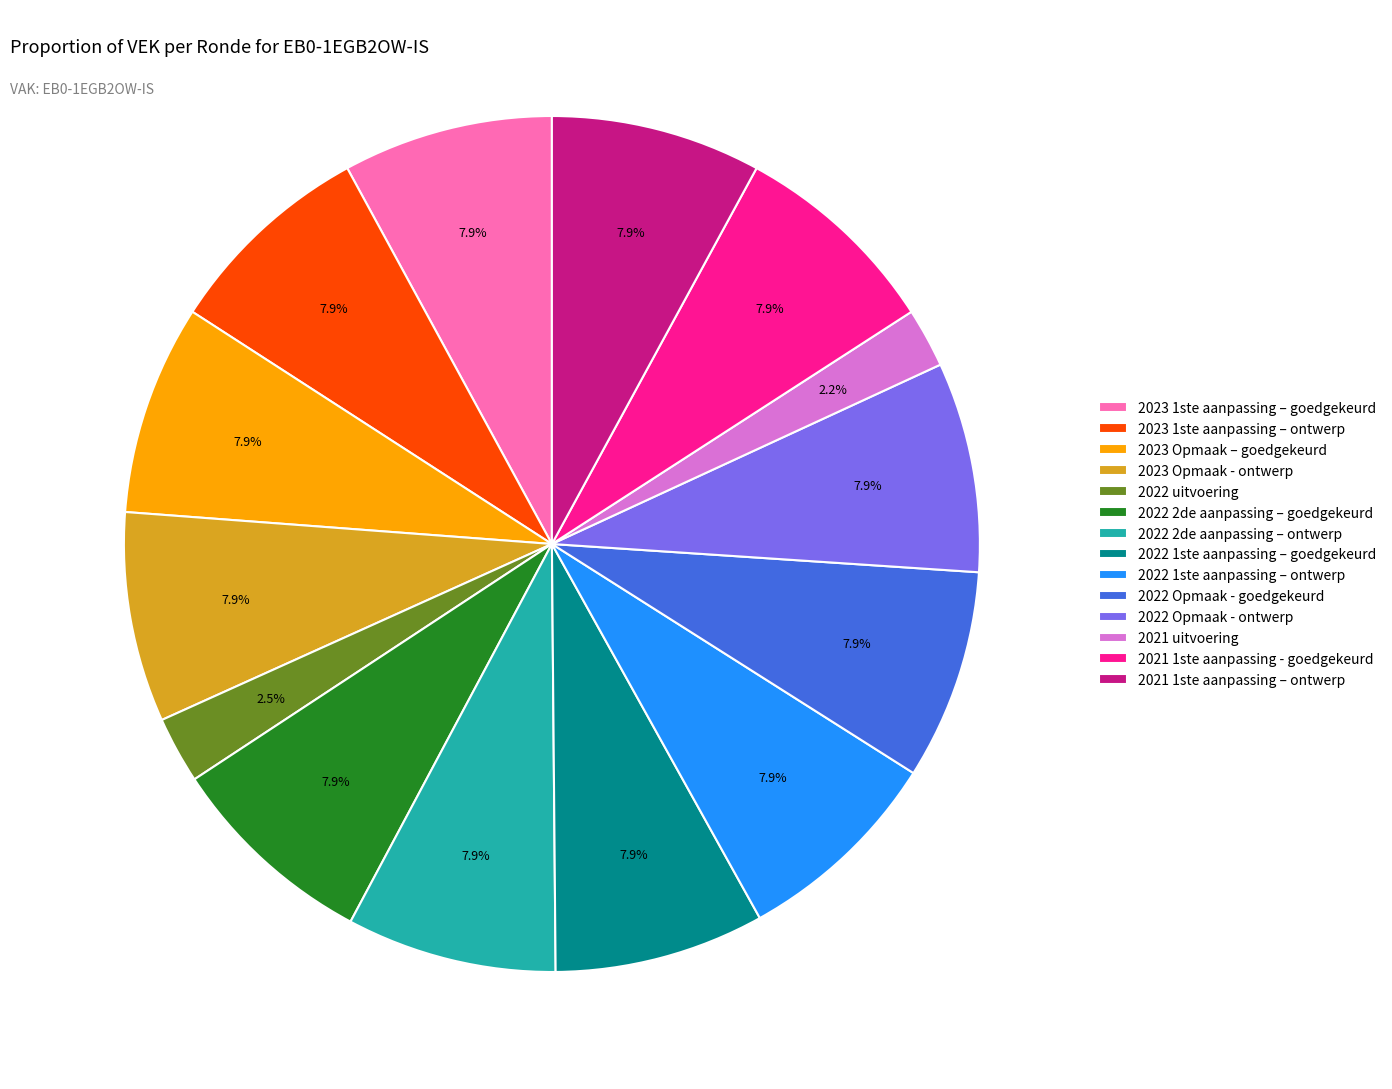

How much of the chart is everything except 2021 1ste aanpassing - goedgekeurd?

92.1%